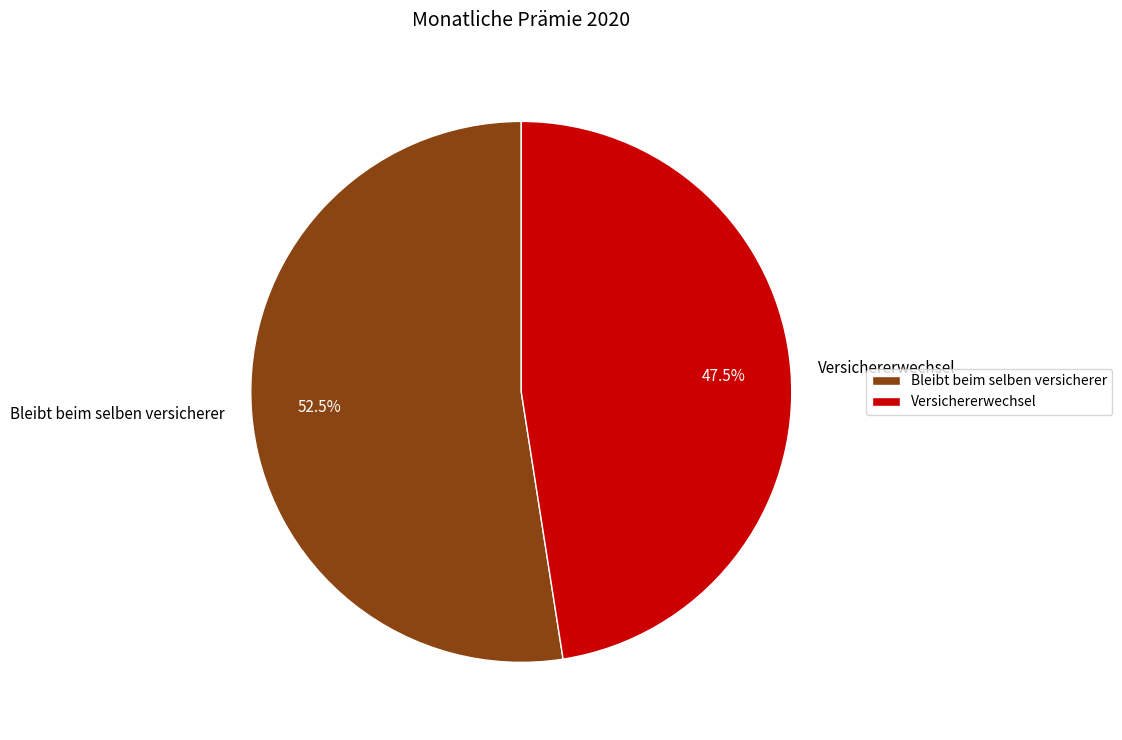

How many segments does this pie chart have?

2